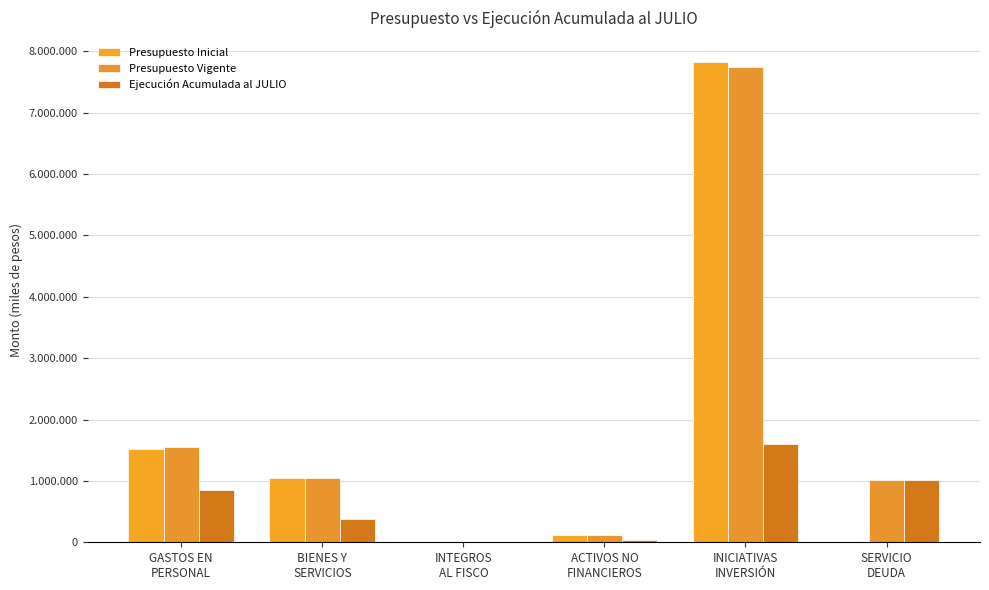

Reading right to left, transcribe all the data shown in this chart.

Presupuesto Inicial: 1000	7828045	114785	2857	1053051	1519250
Presupuesto Vigente: 1007187	7746445	114785	2857	1053051	1552556
Ejecución Acumulada al JULIO: 1007186	1596526	39895	1978	373271	854688